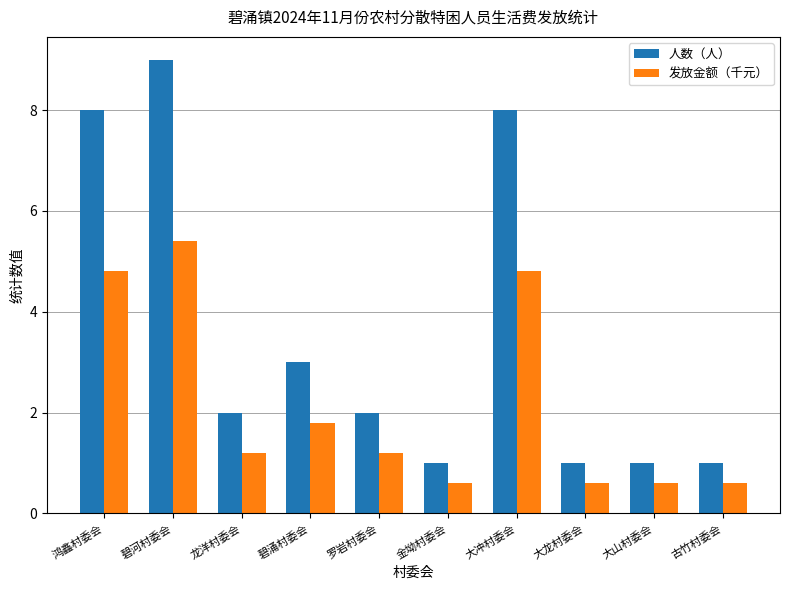

What is the sum of the 发放金额（千元） values at 大龙村委会 and 大山村委会?

1.2